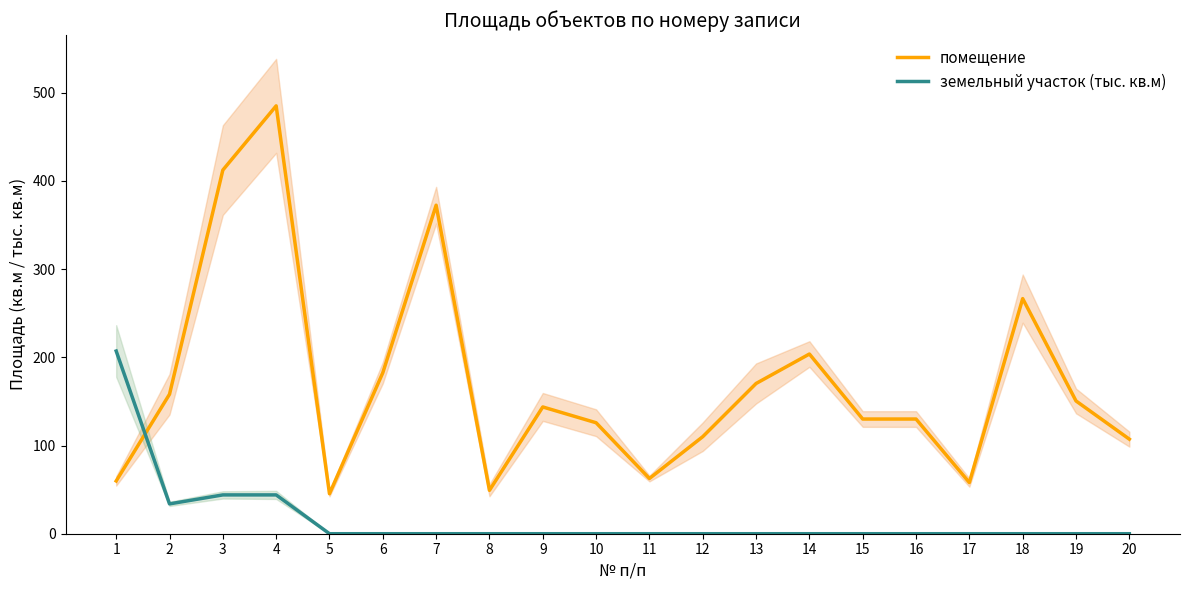

In помещение, how many points are higher than both neighbors (excluding endpoints)?

5